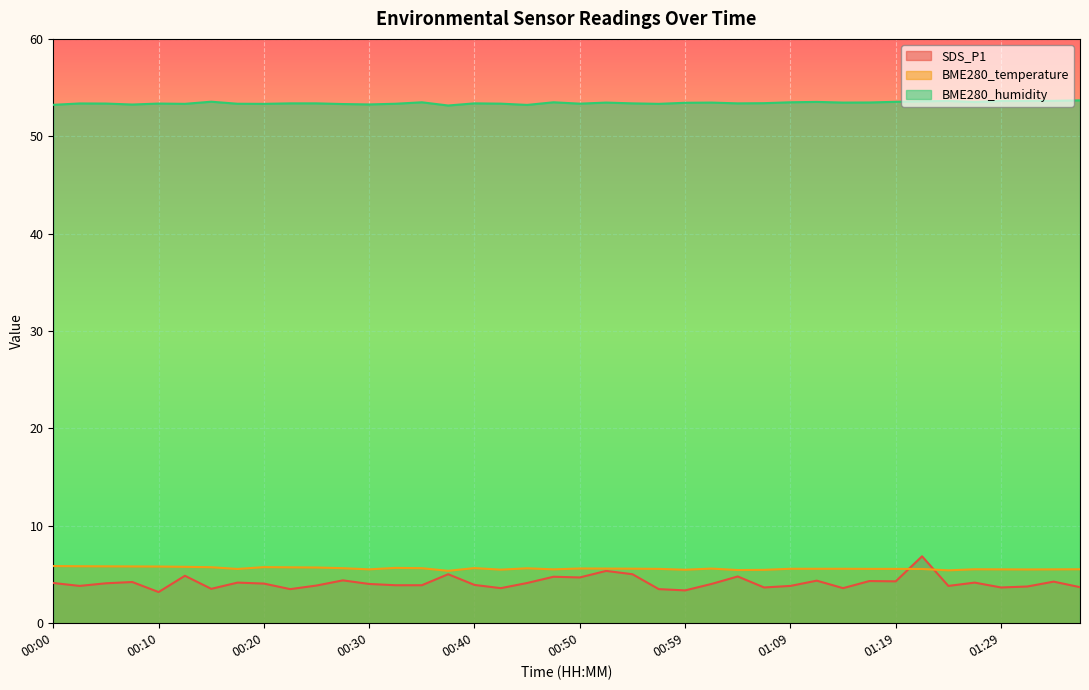

How many interior local valleys does the BME280_temperature series have?

9